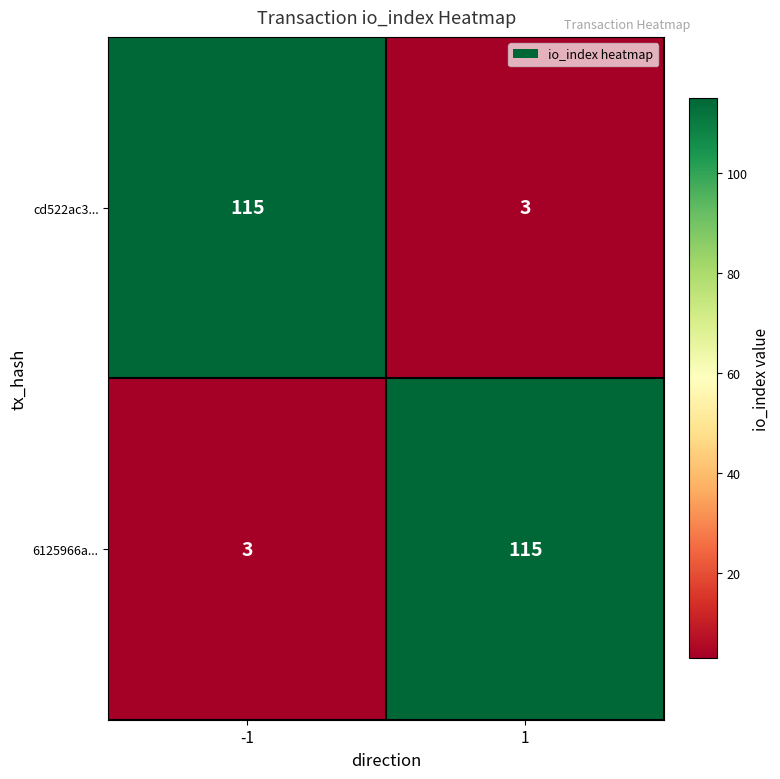

Is the value of cd522ac3... at -1 greater than the value of 6125966a... at -1?

Yes